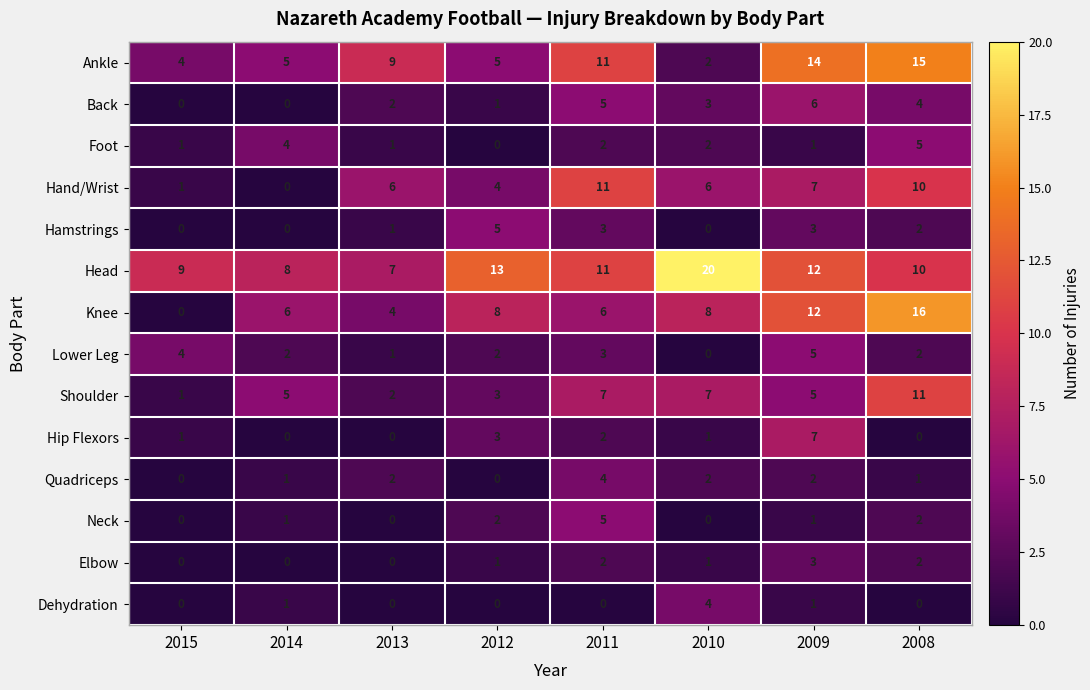

What is the spread (max minus min) of values at 2009?

13